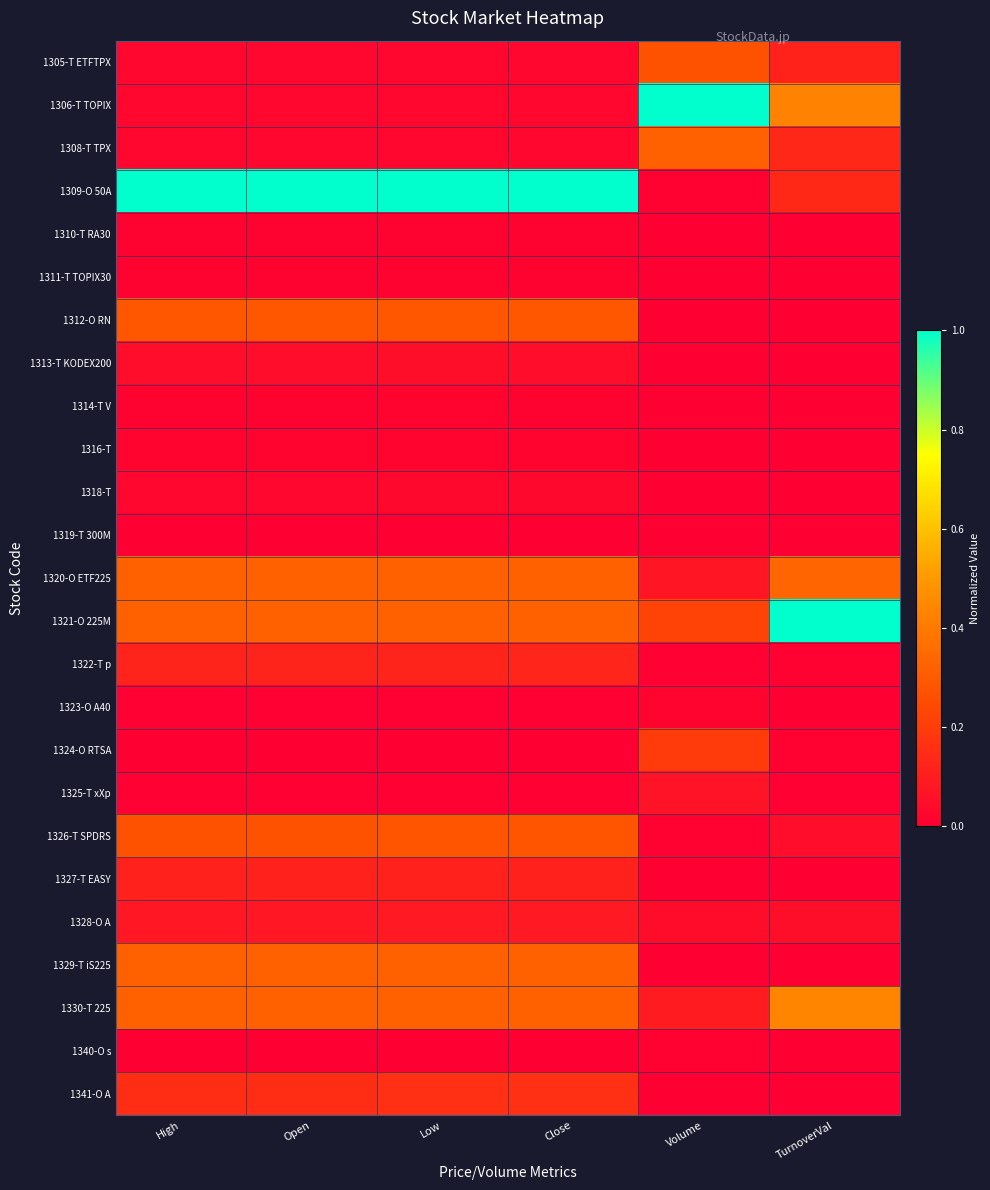

How many data points does each series have?

6